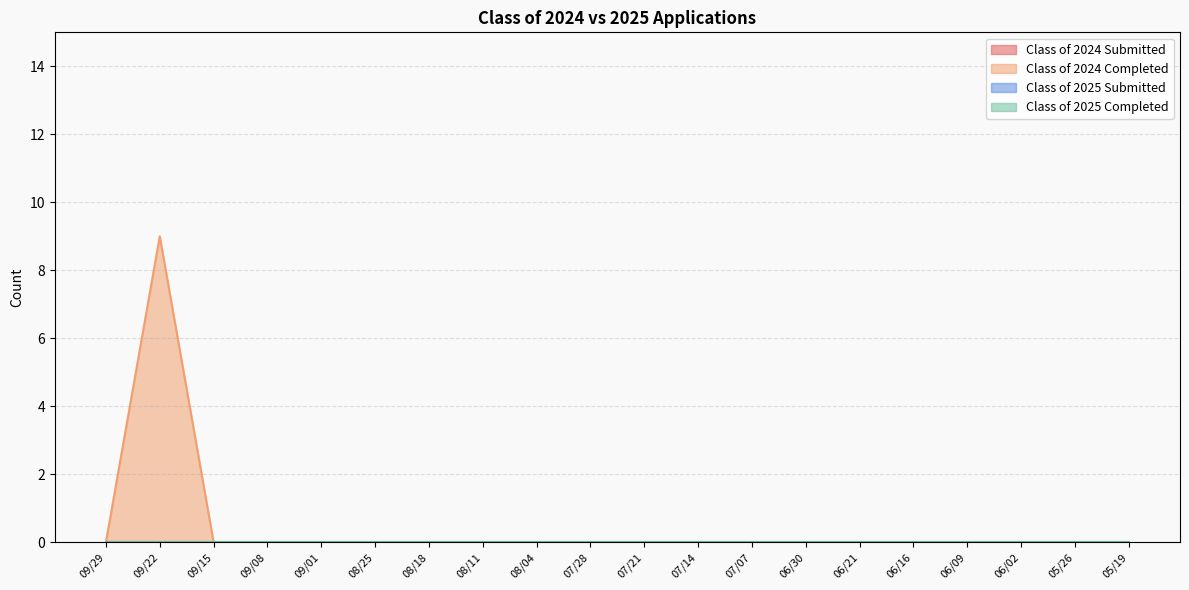

True or false: Class of 2025 Submitted and Class of 2025 Completed intersect in this chart.

False